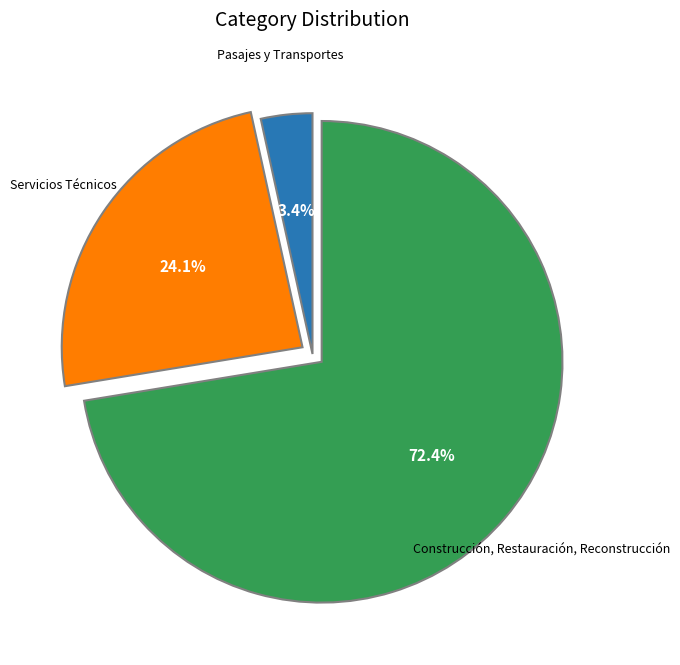

Between Construcción, Restauración, Reconstrucción and Servicios Técnicos, which is larger?

Construcción, Restauración, Reconstrucción